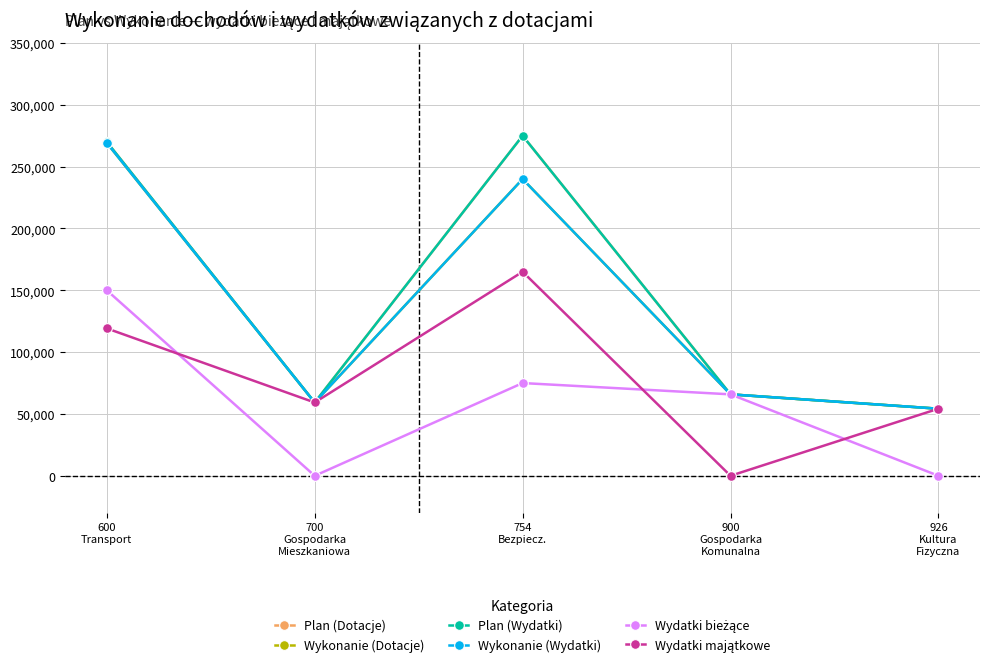

The value of Wykonanie (Dotacje) at 754
Bezpiecz. is 240000.0. True or false?

True